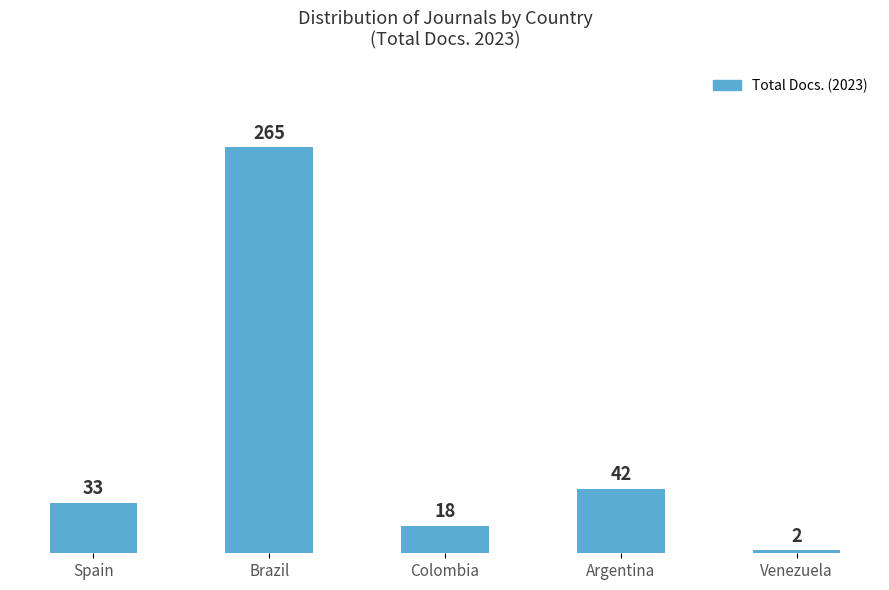

The value at Spain is 15. True or false?

False